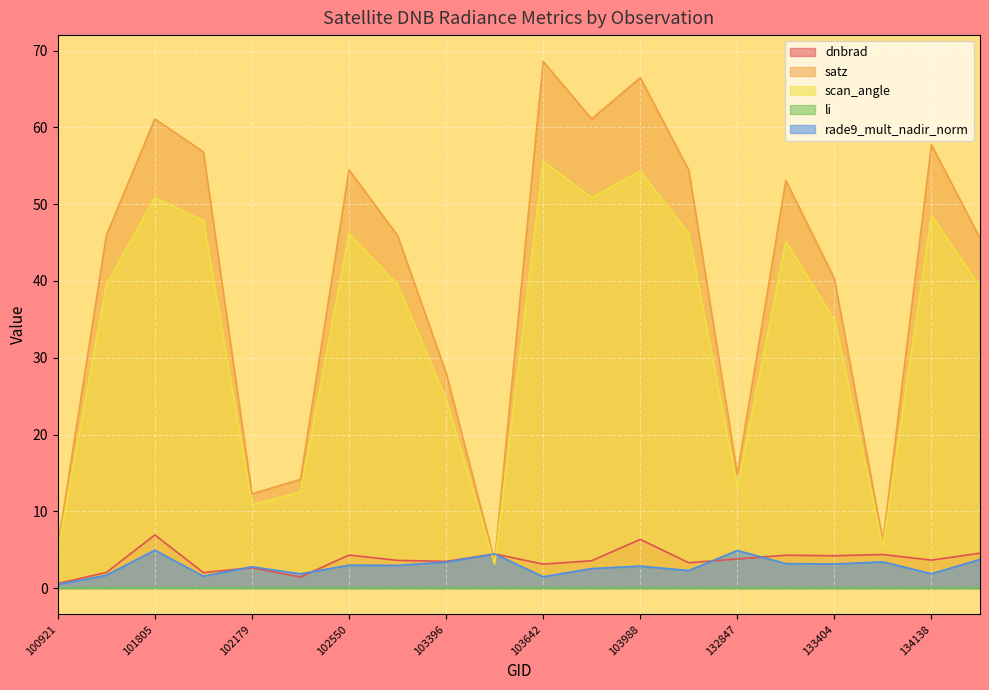

Between which two adjacent categories do dnbrad and rade9_mult_nadir_norm first intersect?

101917 and 102179